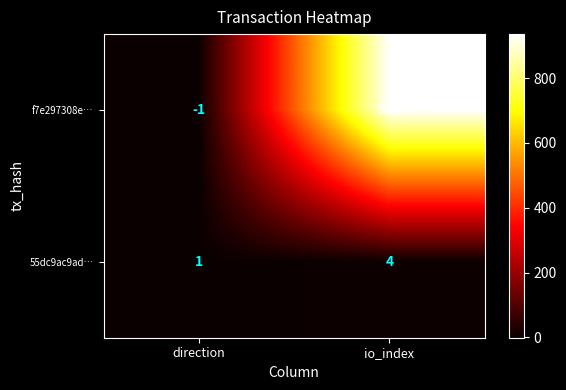

What is the difference between the highest and lowest values at io_index?

932